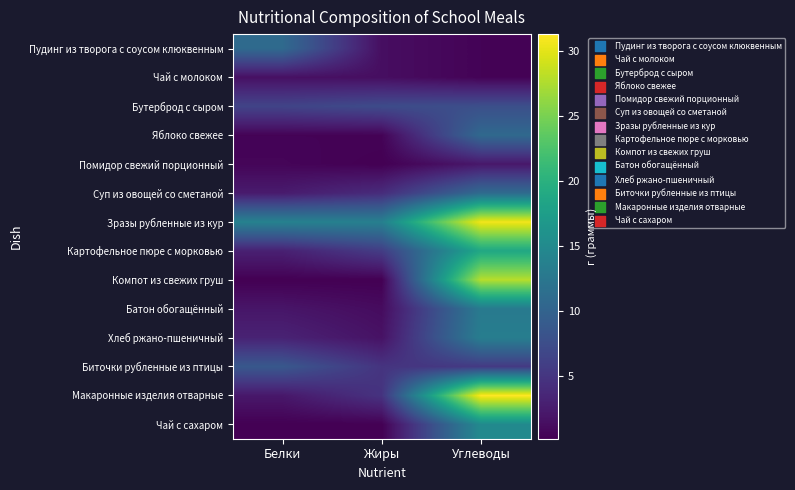

At which category is the sum across all series the highest?

Углеводы